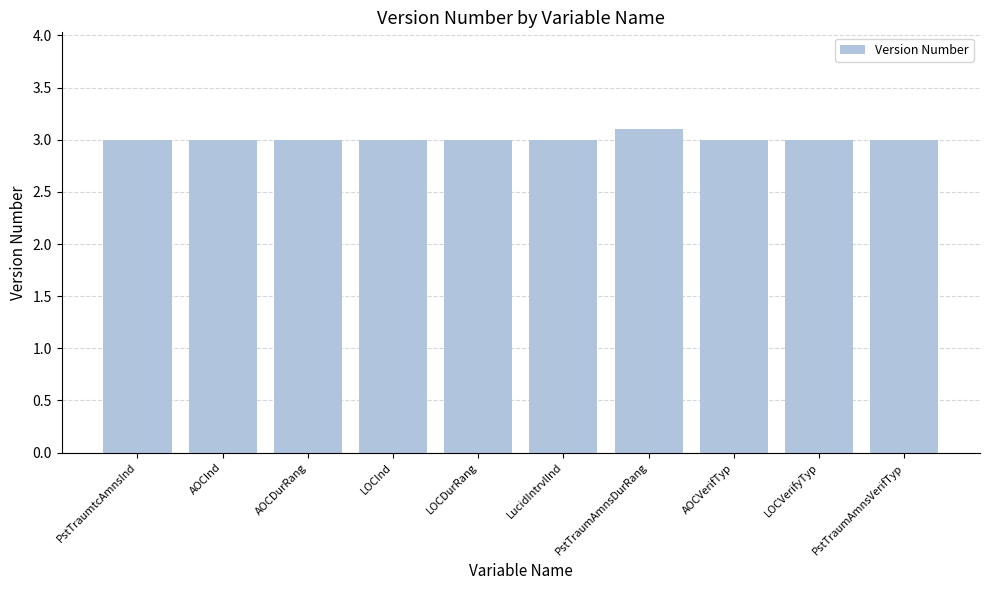

What is the ratio of the value at LucidIntrvlInd to the value at PstTraumtcAmnsInd?

1.0